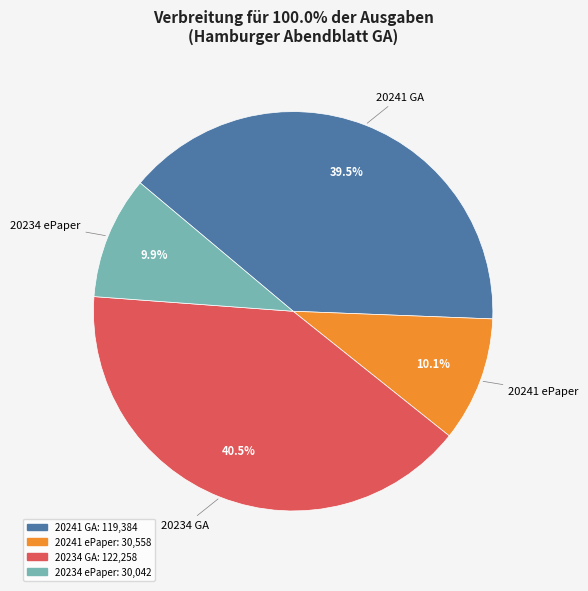

Does 20234 GA account for over 50% of the chart?

No